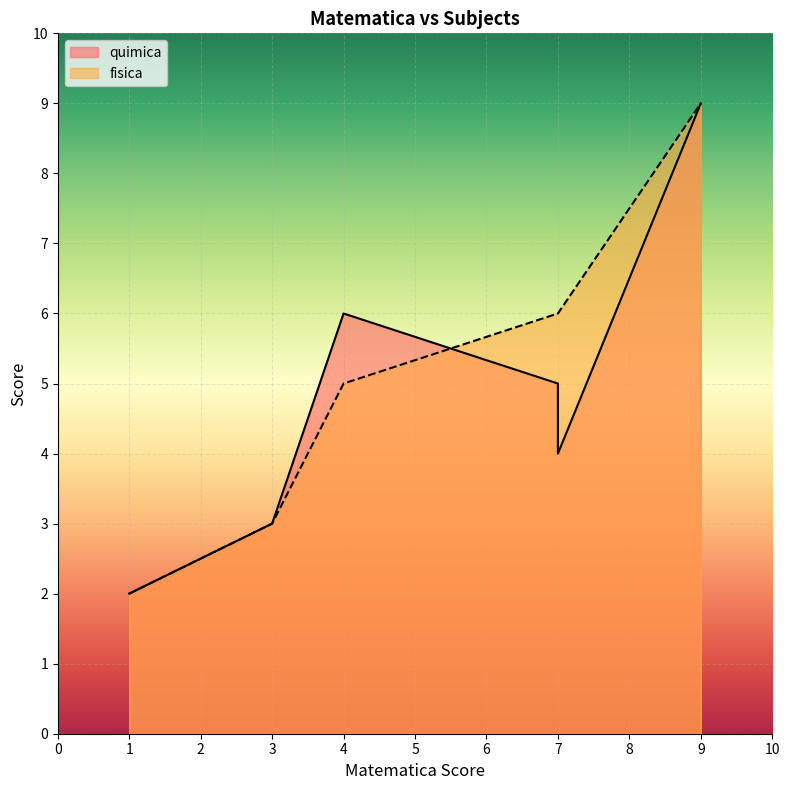

How many lines are shown in the chart?

2